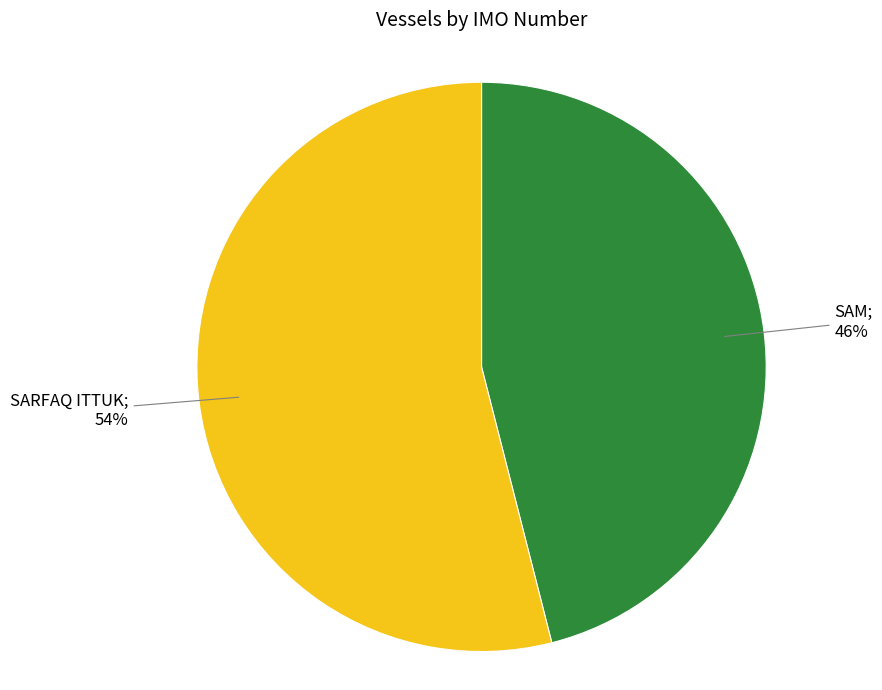

Does any single category account for the majority?

Yes